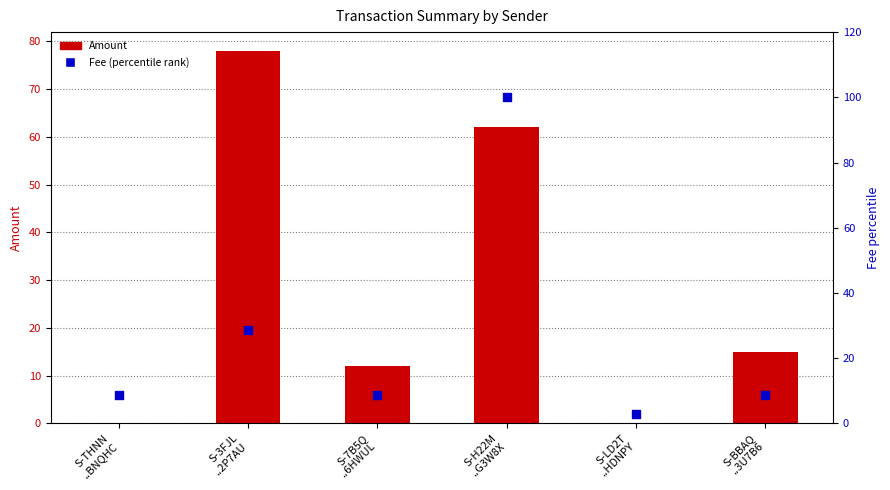

Which series contains the highest Y value?

Fee (percentile)